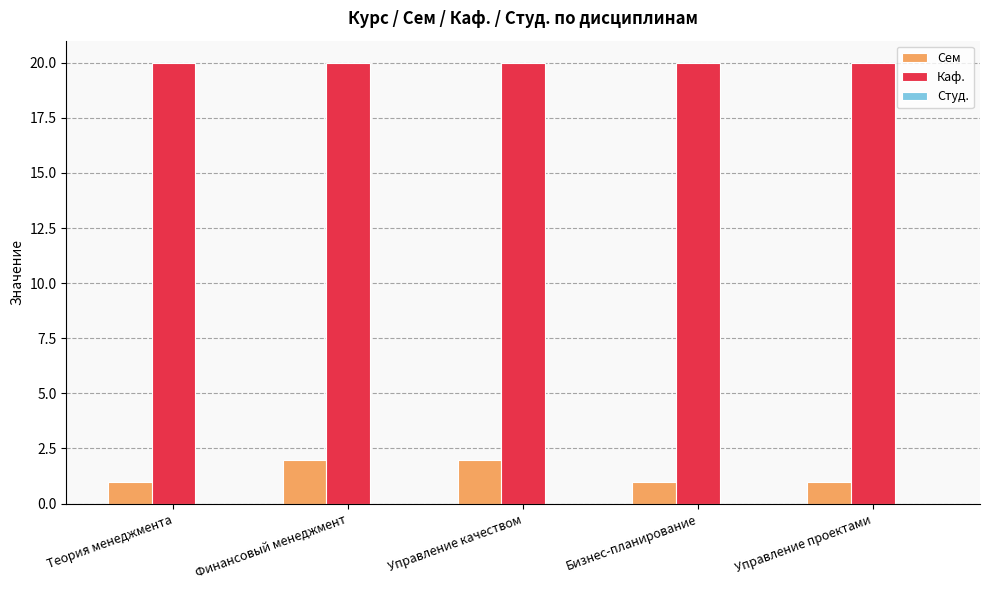

The Каф. series shows 14 at Финансовый менеджмент. True or false?

False